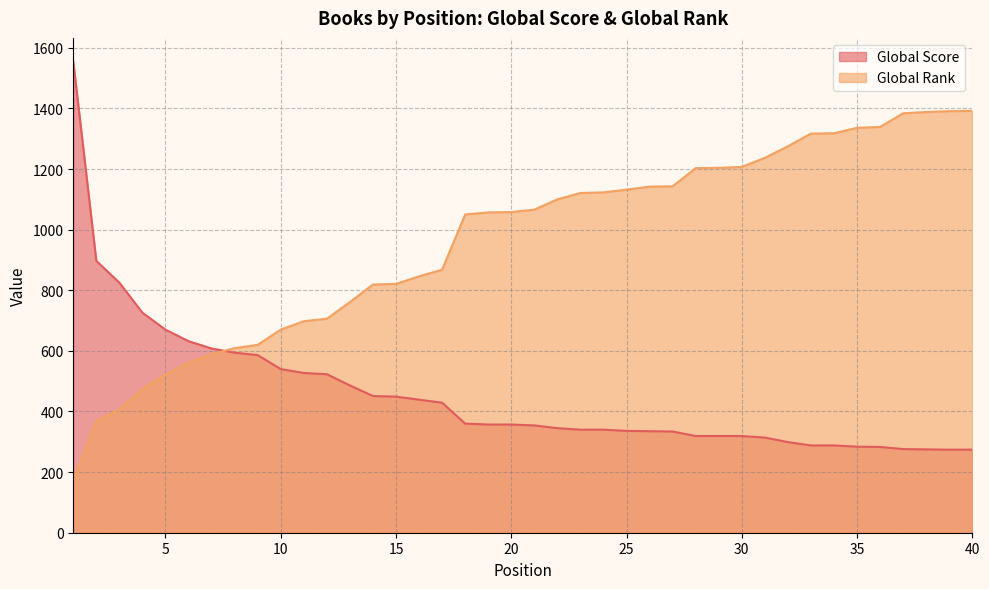

What is the minimum value for Global Rank?

172